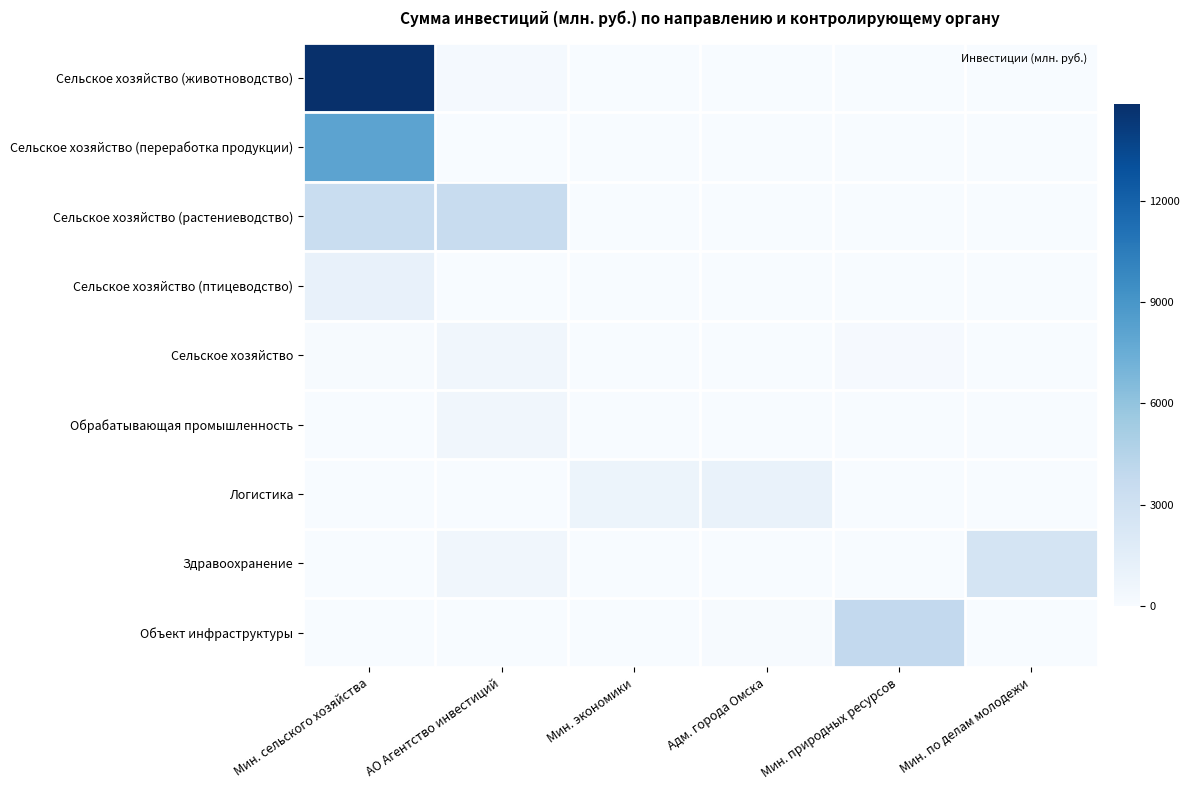

What is the greatest value displayed?

14850.0